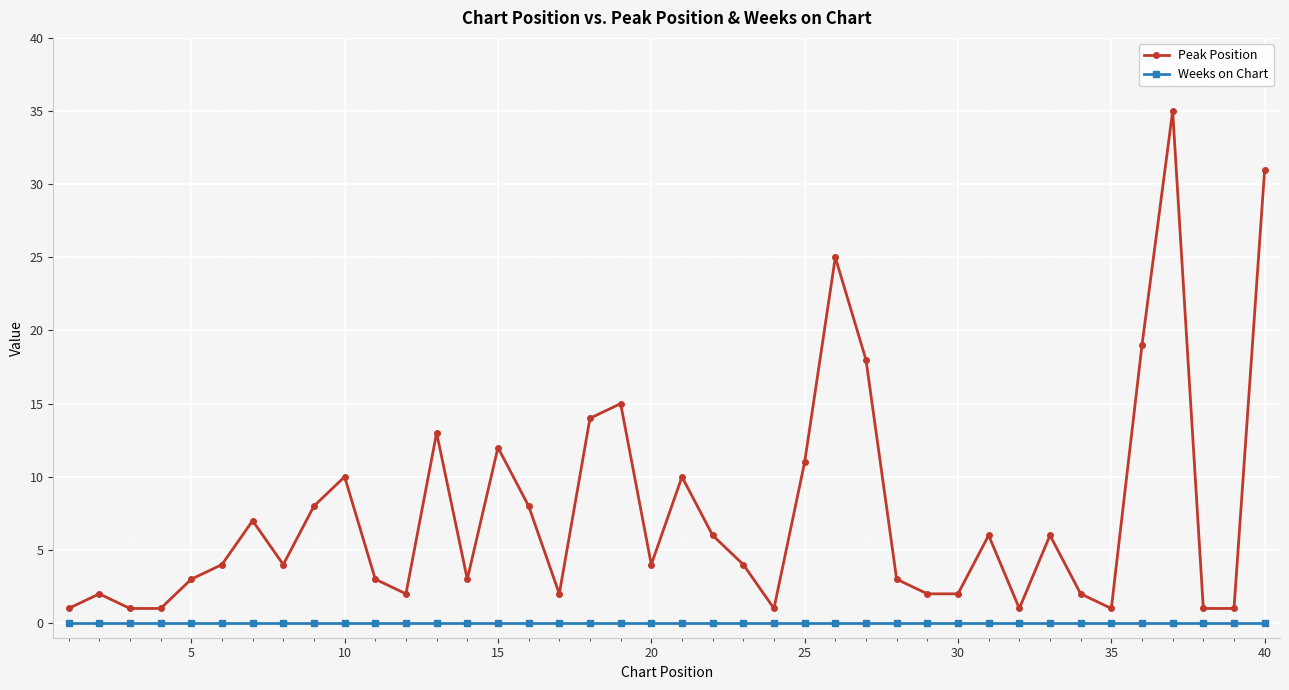

True or false: Weeks on Chart and Peak Position cross at least once.

False